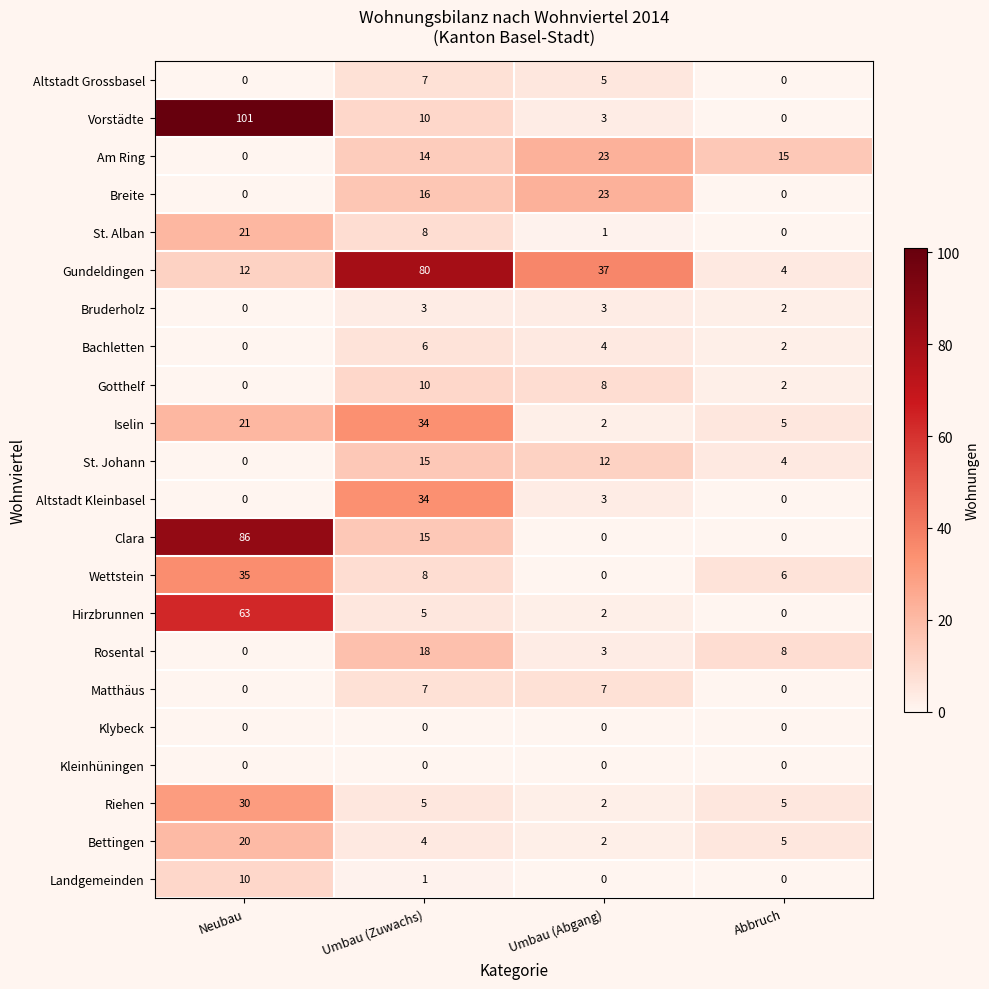

Count the number of data series in this chart.

22